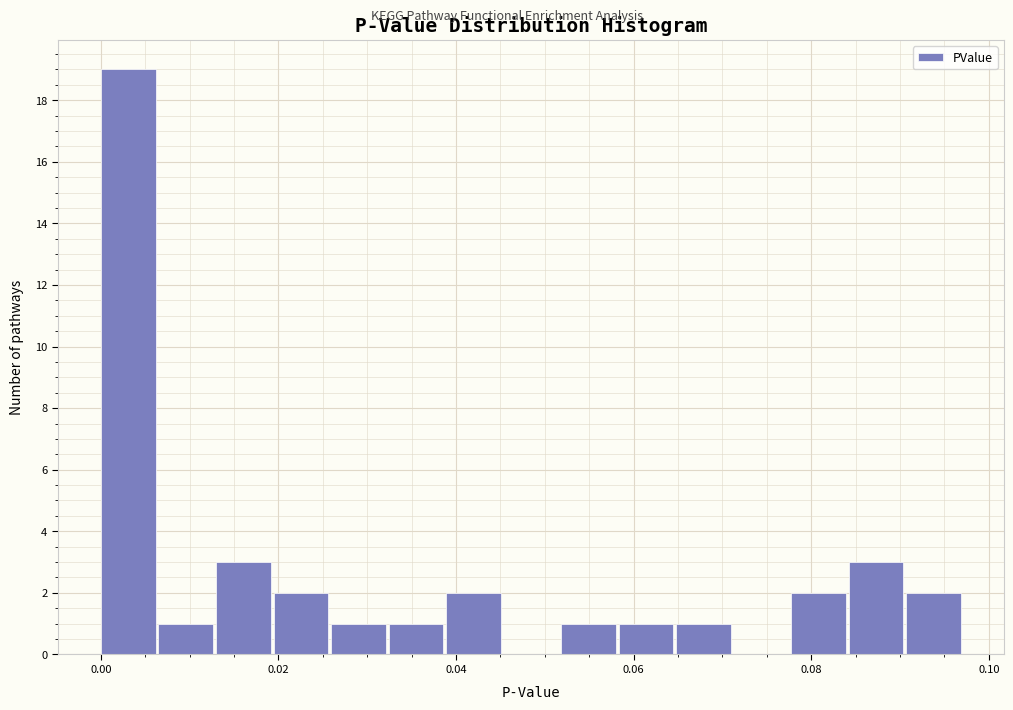

Around what value on the x-axis is the tallest bar? Give the approximate position of its centre, as read against the axis.

0.004